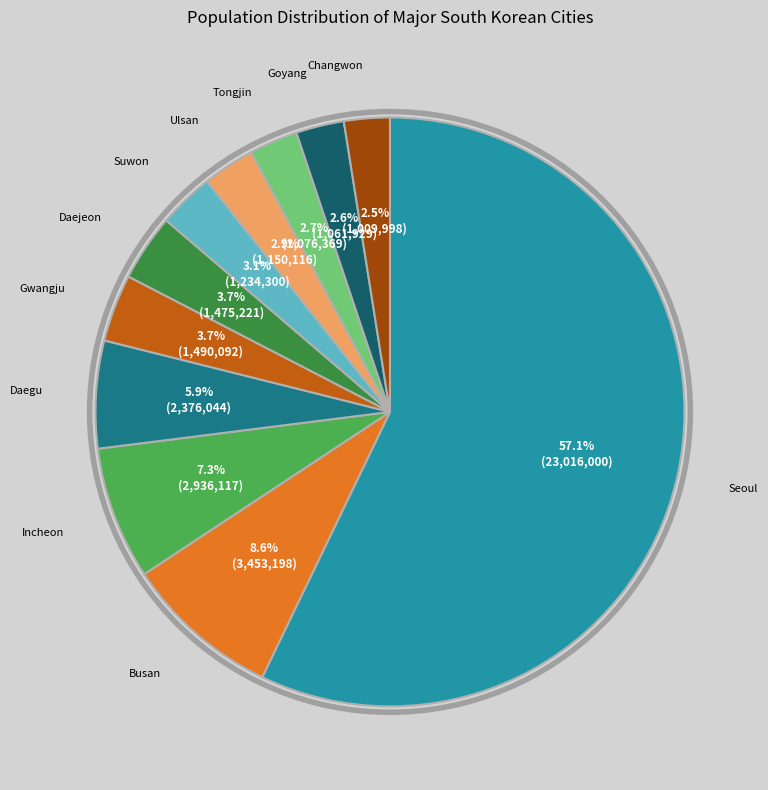

Is there any slice that represents more than half of the pie?

Yes